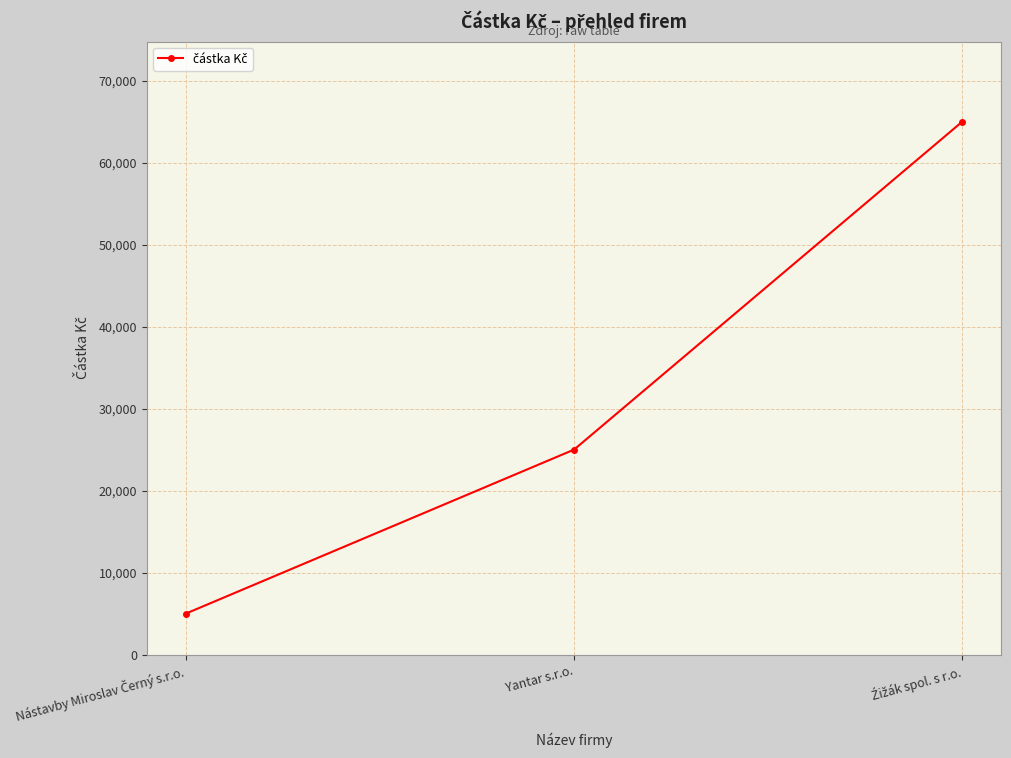

At which label is the value closest to 35000?

Yantar s.r.o.